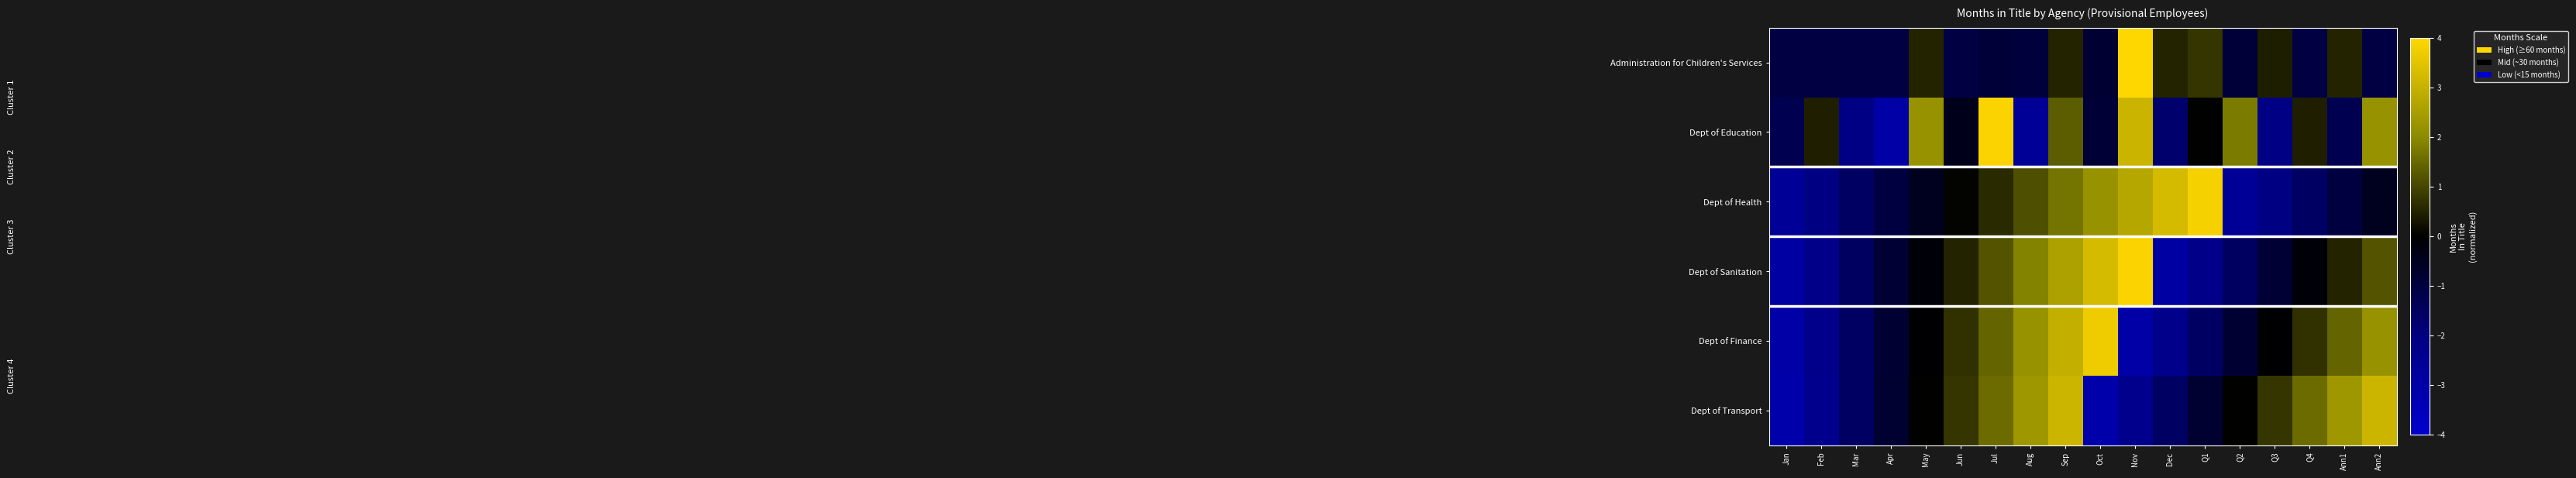

Which has a higher value, Ann2 or Jul?

Jul